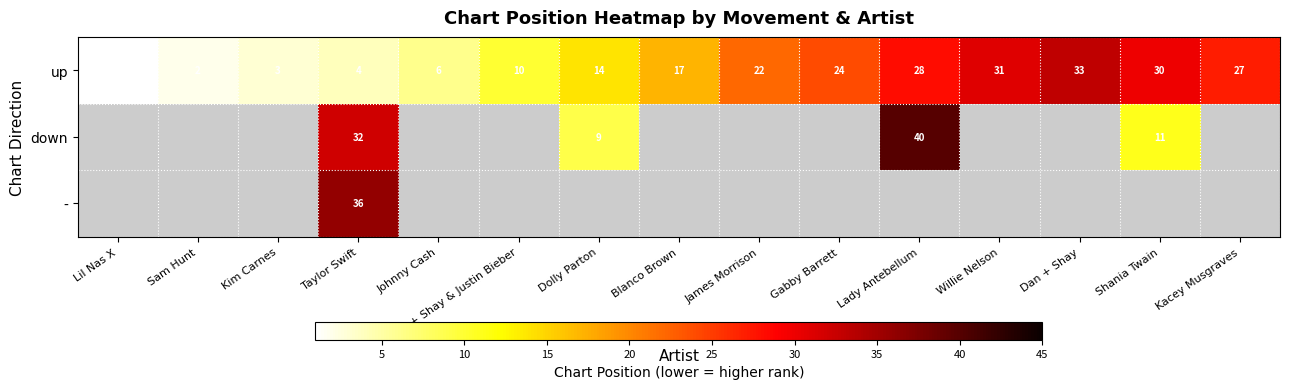

What is the greatest value displayed?

40.0